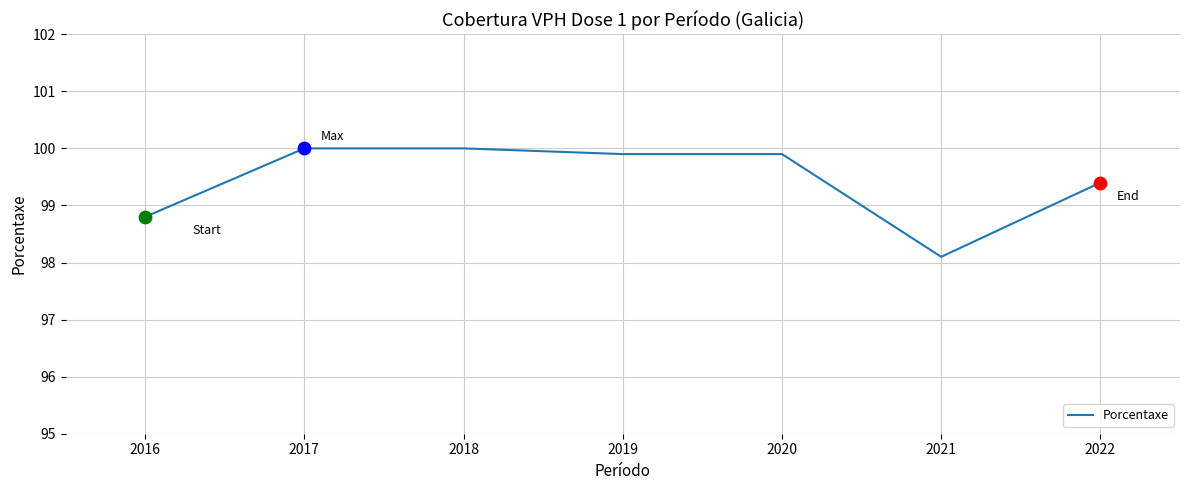

Approximately how many times larger is the value at 2021 compared to 2016?

1.0